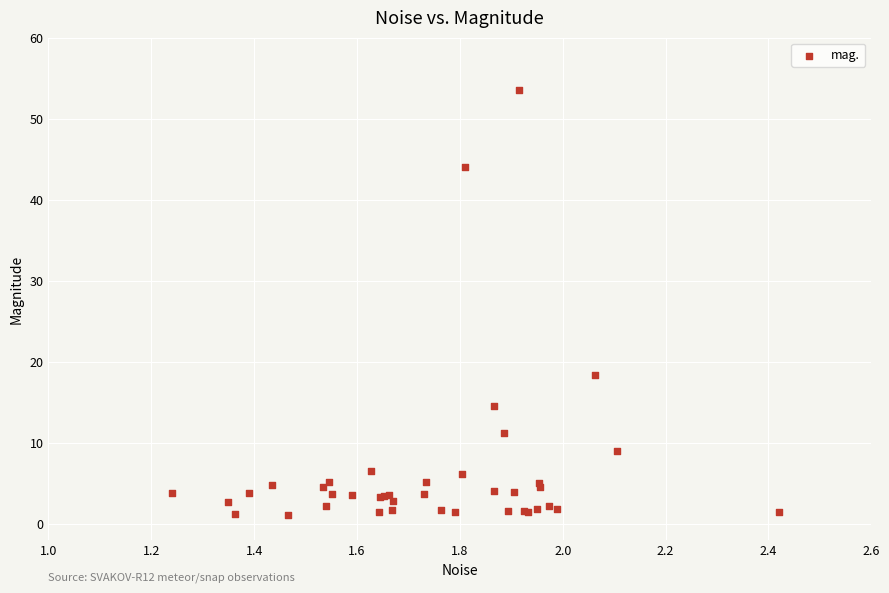

What Y value in the scatter plot is closest to 27?

18.4